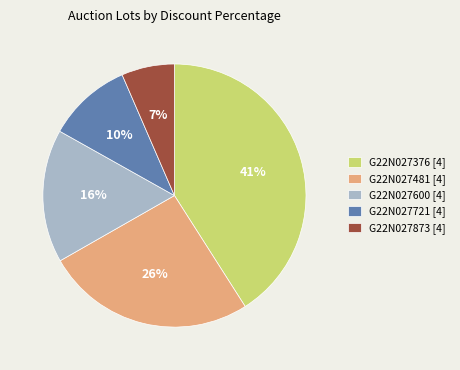

Rank the categories by value from highest to lowest.

G22N027376 [4], G22N027481 [4], G22N027600 [4], G22N027721 [4], G22N027873 [4]